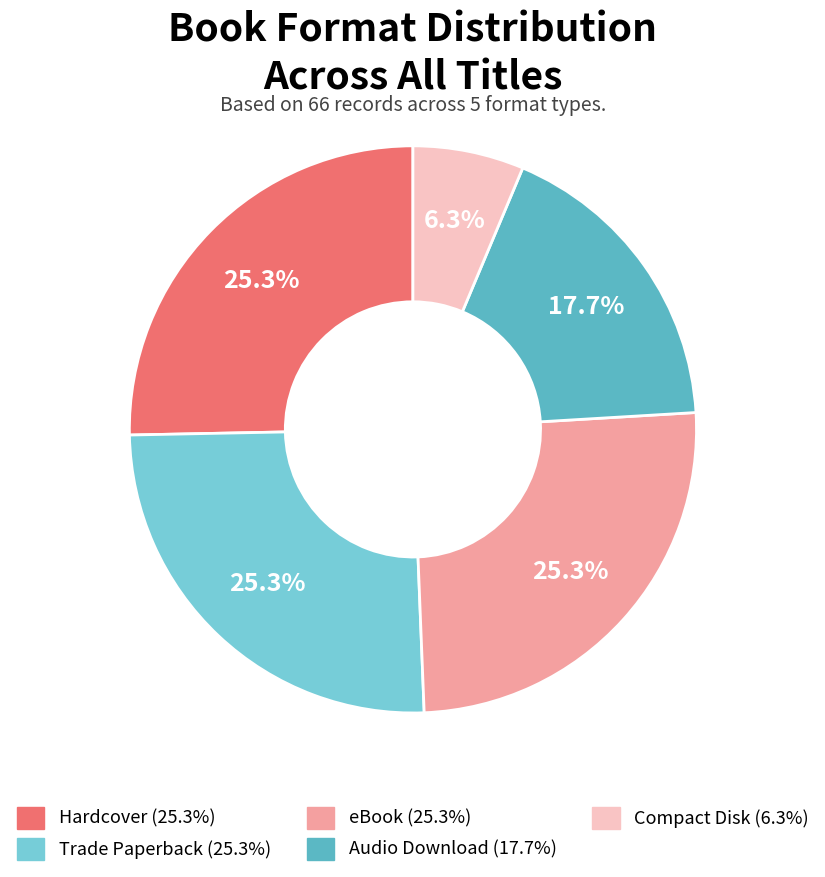

Count the number of slices in the pie.

5